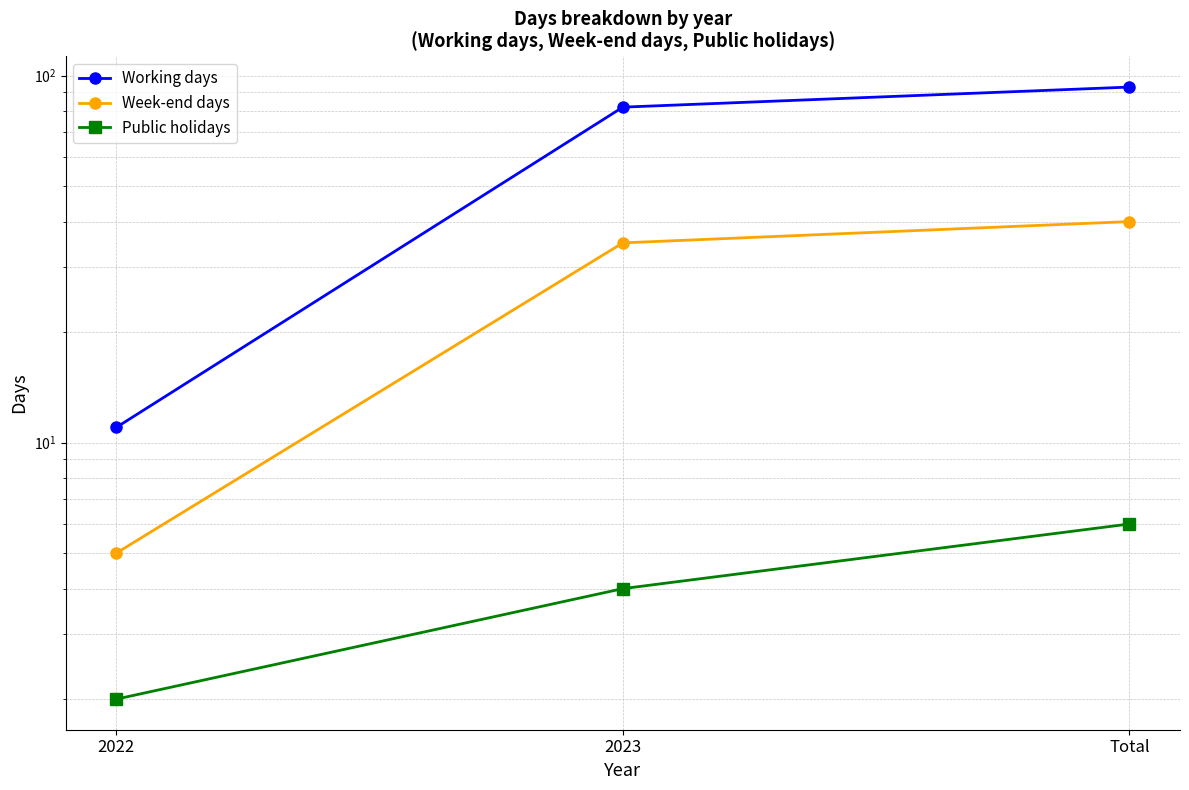

Which series has the widest spread of values?

Working days